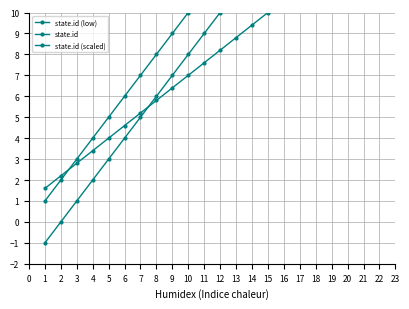

The value of state.id (low) at 16 is 14.0. True or false?

True